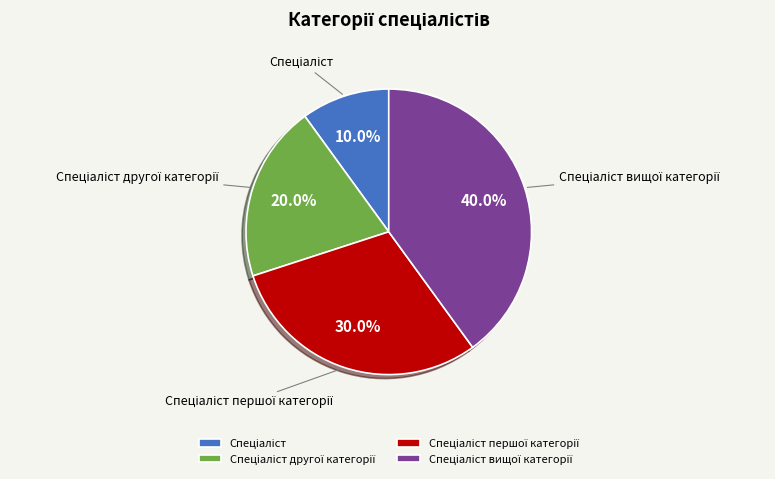

Is there any slice that represents more than half of the pie?

No